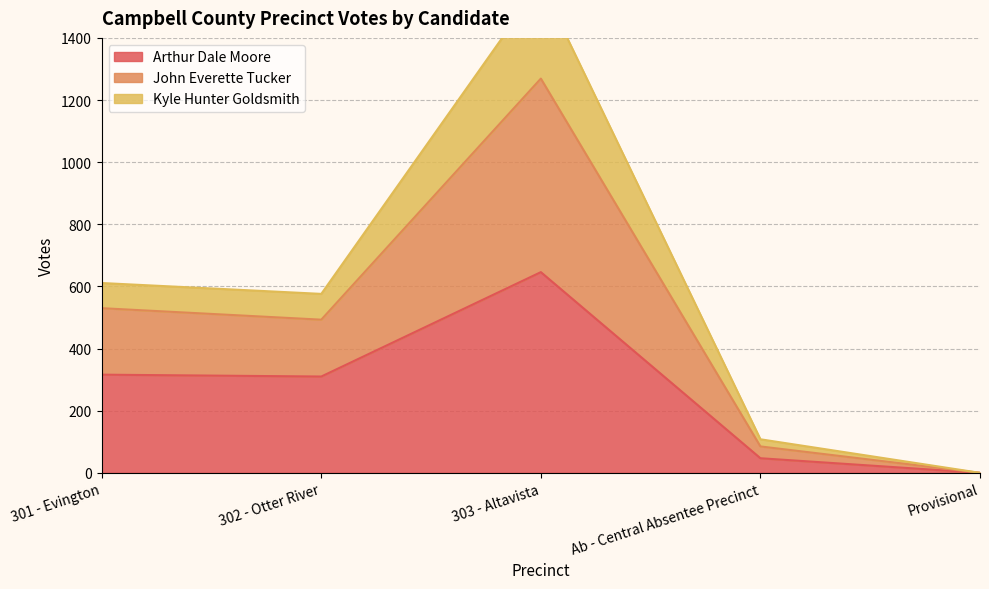

True or false: Kyle Hunter Goldsmith and John Everette Tucker intersect in this chart.

False